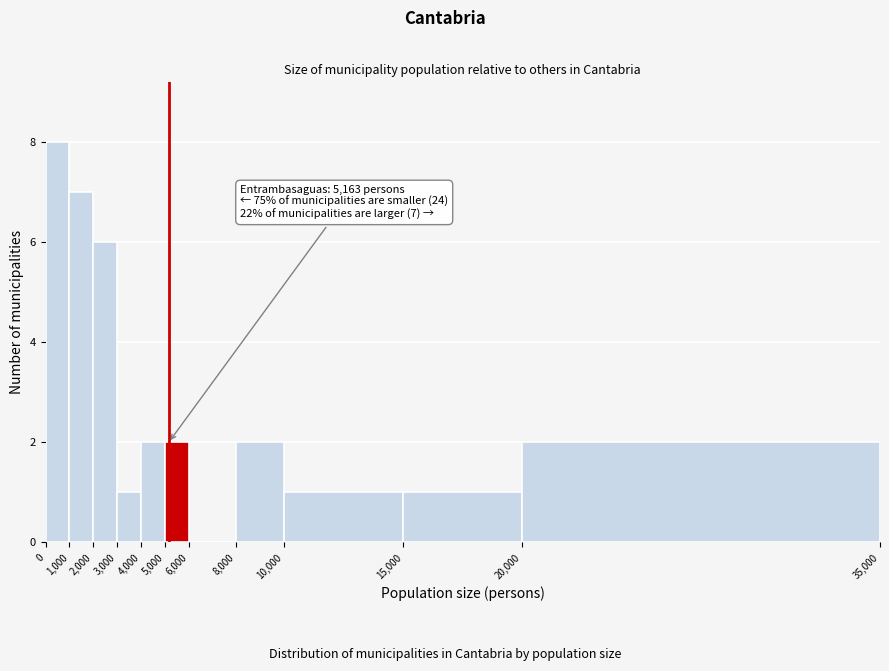

Which range on the x-axis has the tallest bar?

0 to 1,000